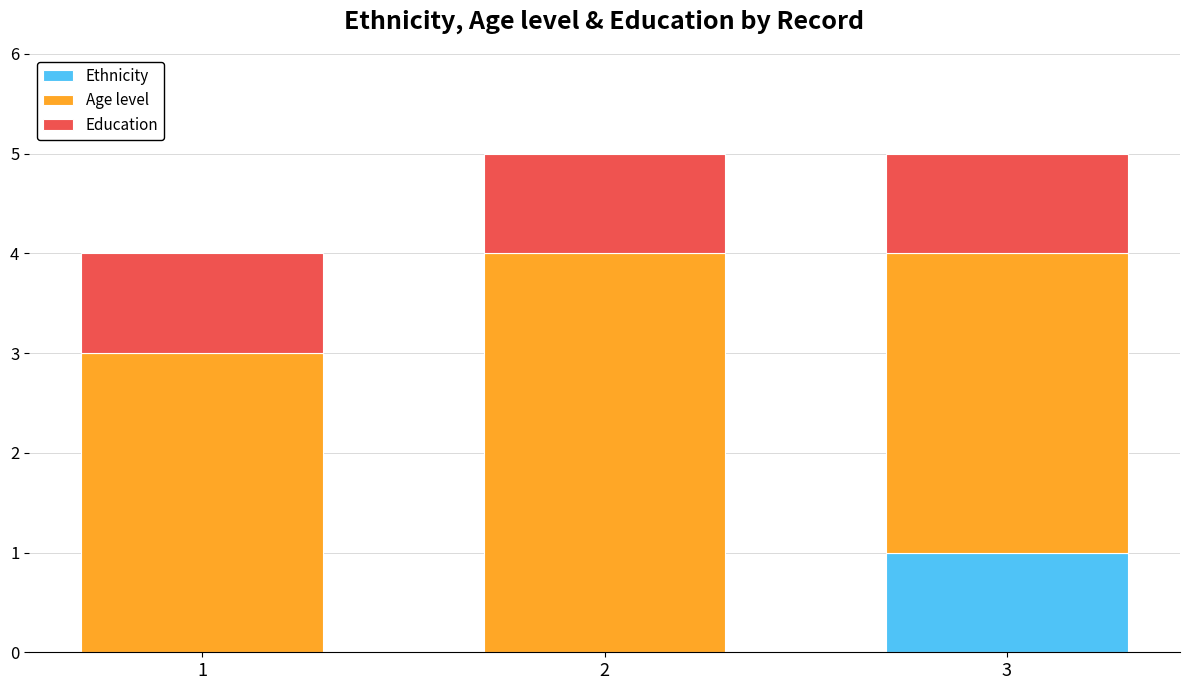

Is it true that Ethnicity equals 0 at 2?

True